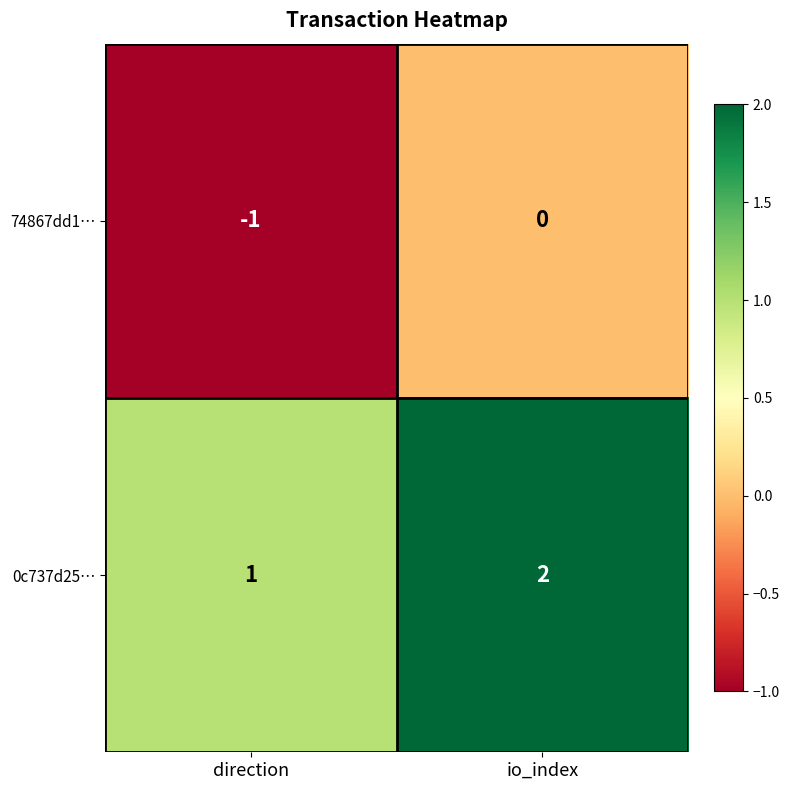

What is the sum of the 0c737d25… values at io_index and direction?

3